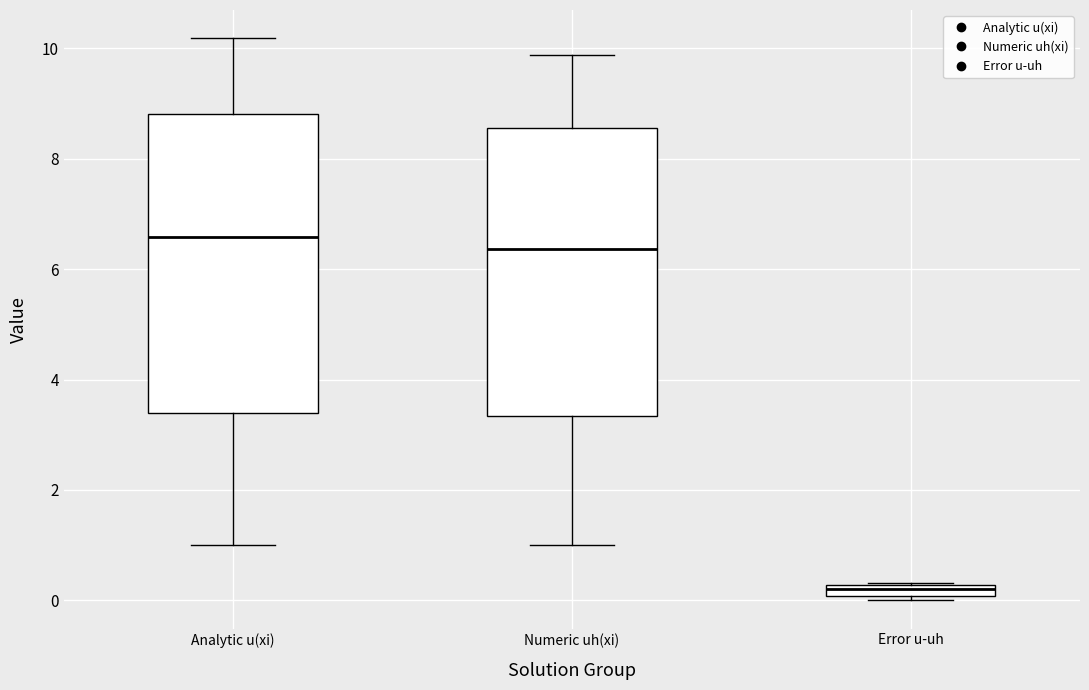

Which box has the lowest median line?

Error u-uh